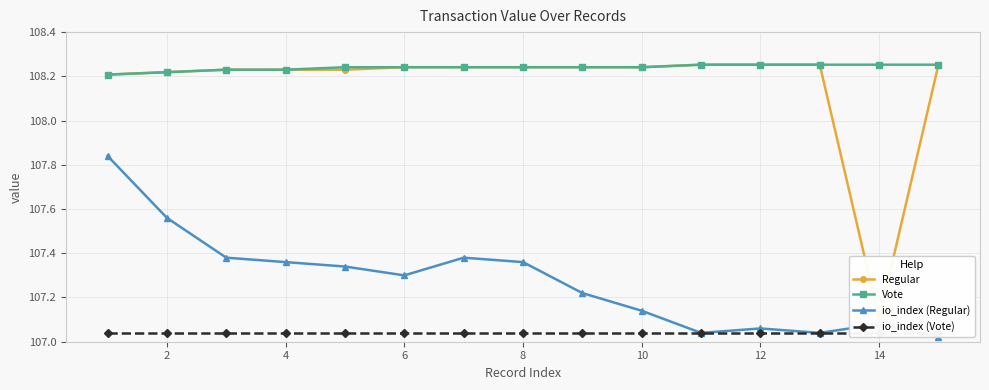

What are all the series names shown in the legend?

Regular, Vote, io_index (Regular), io_index (Vote)